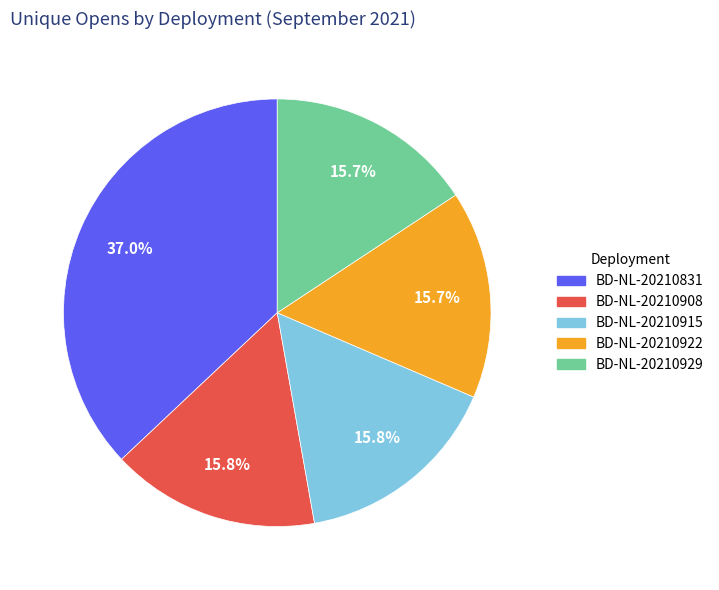

Is there a majority slice in this chart?

No